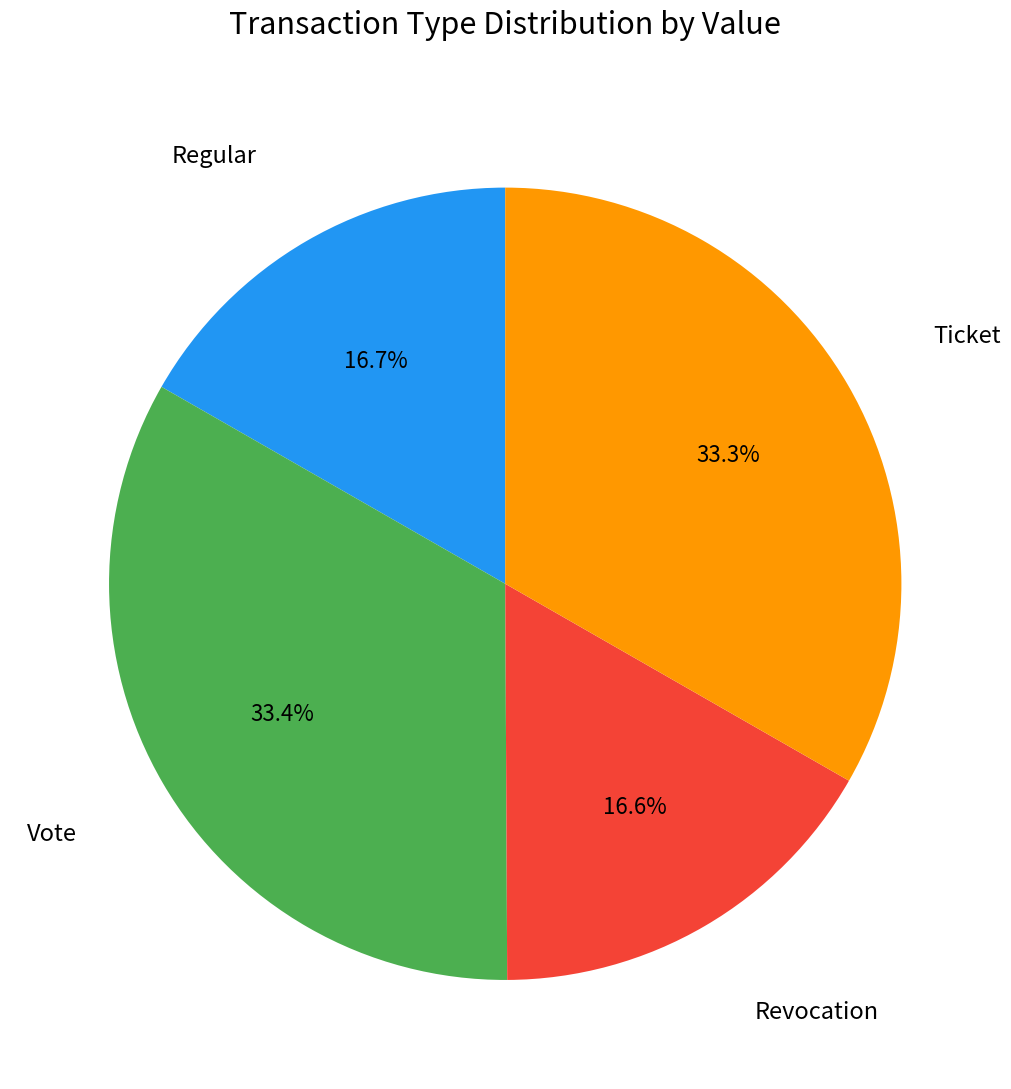

To the nearest percent, what is the average slice percentage?

25%